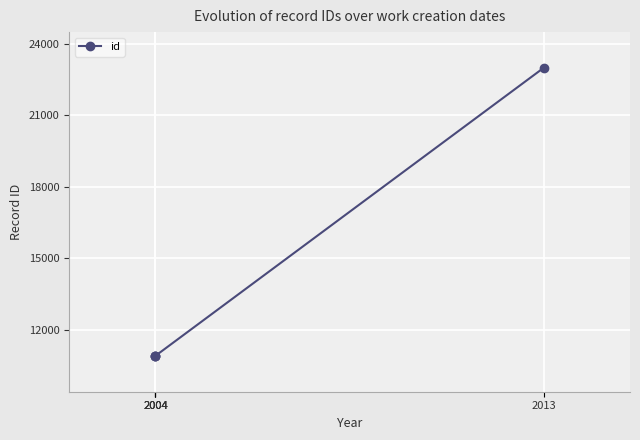

What is the maximum value shown in the chart?

22998